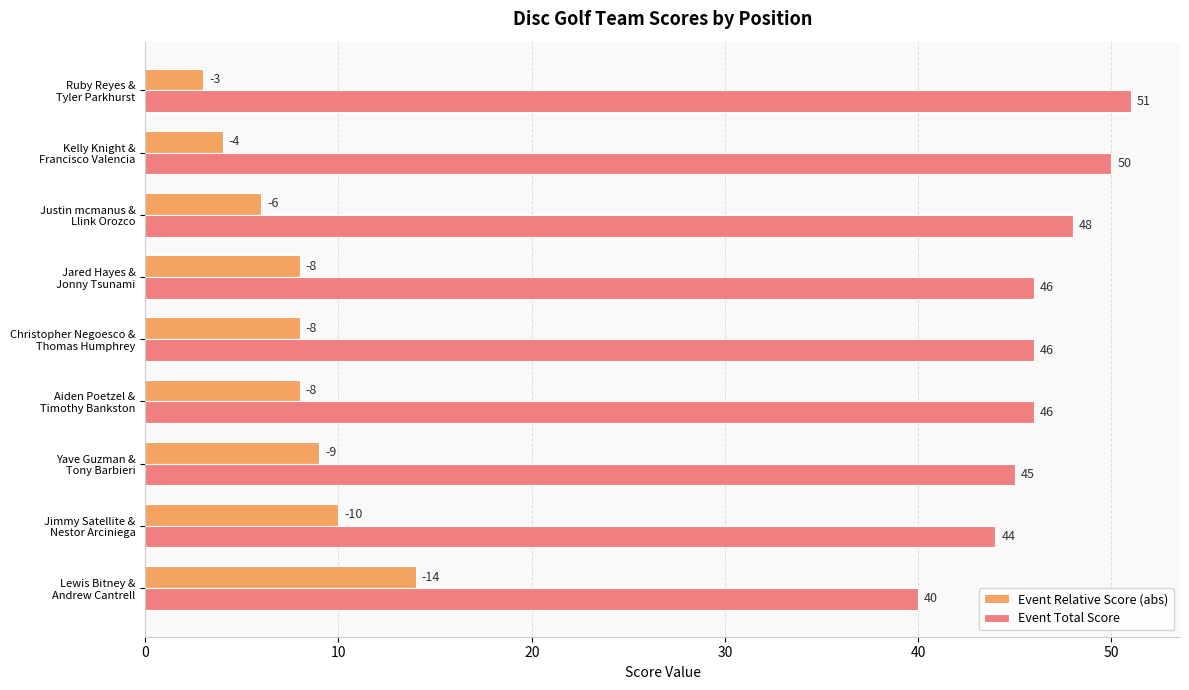

What is the sum of all Event Relative Score (abs) values?

70